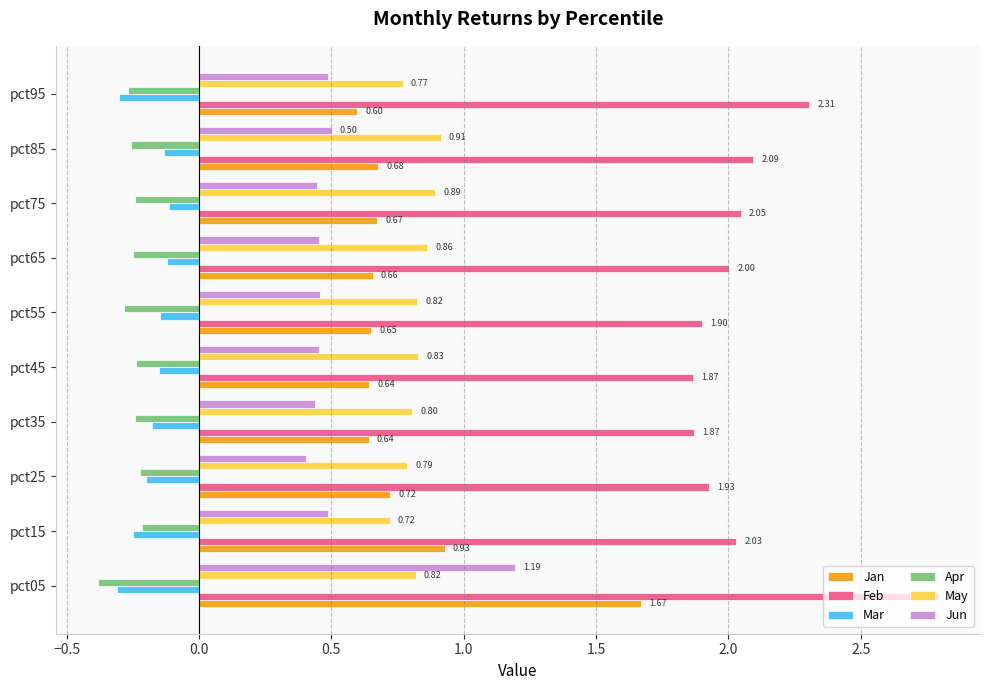

Rank the series by their maximum value, from lowest to highest.

Apr, Mar, May, Jun, Jan, Feb